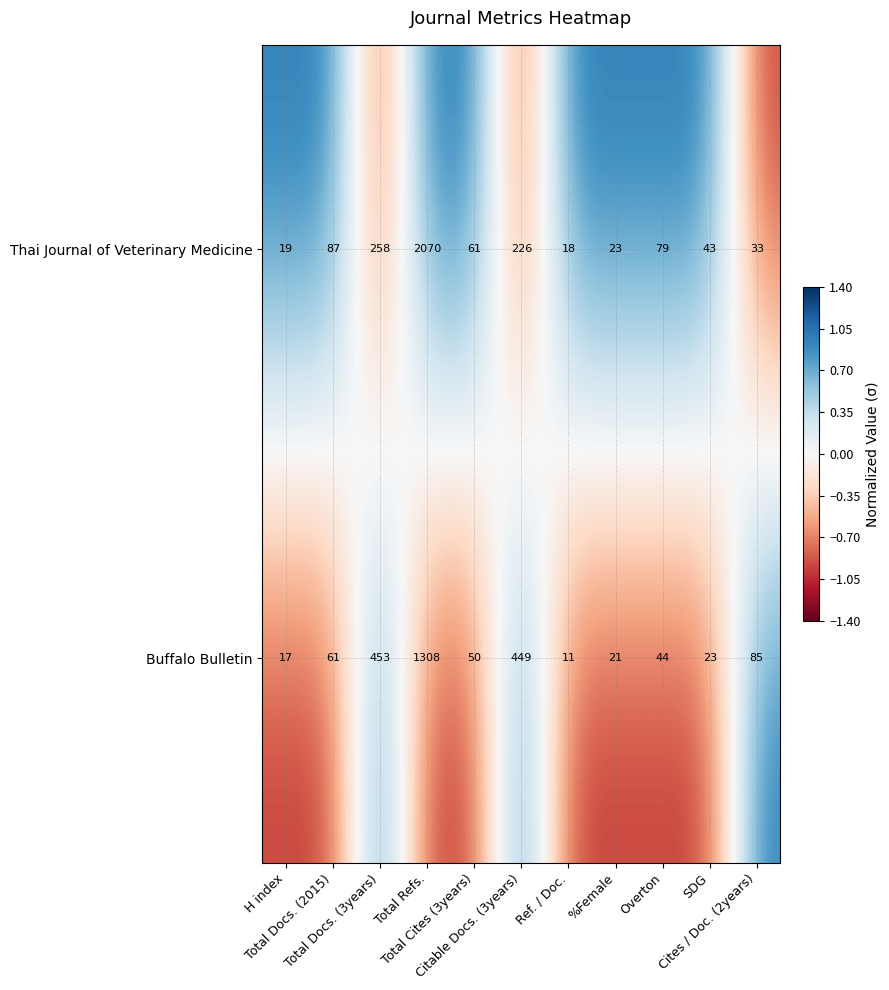

What is the greatest value displayed?

2070